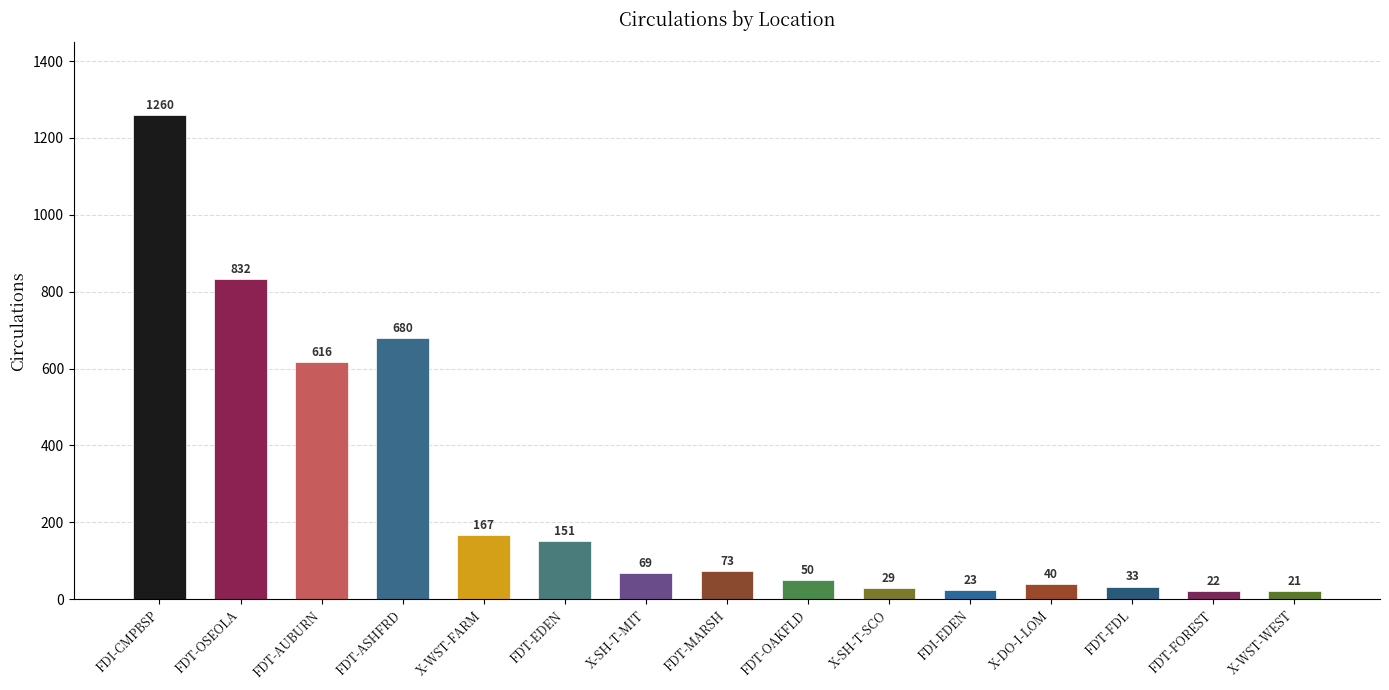

Rank the categories by value from highest to lowest.

FDI-CMPBSP, FDT-OSEOLA, FDT-ASHFRD, FDT-AUBURN, X-WST-FARM, FDT-EDEN, FDT-MARSH, X-SH-T-MIT, FDT-OAKFLD, X-DO-I-LOM, FDT-FDL, X-SH-T-SCO, FDI-EDEN, FDT-FOREST, X-WST-WEST